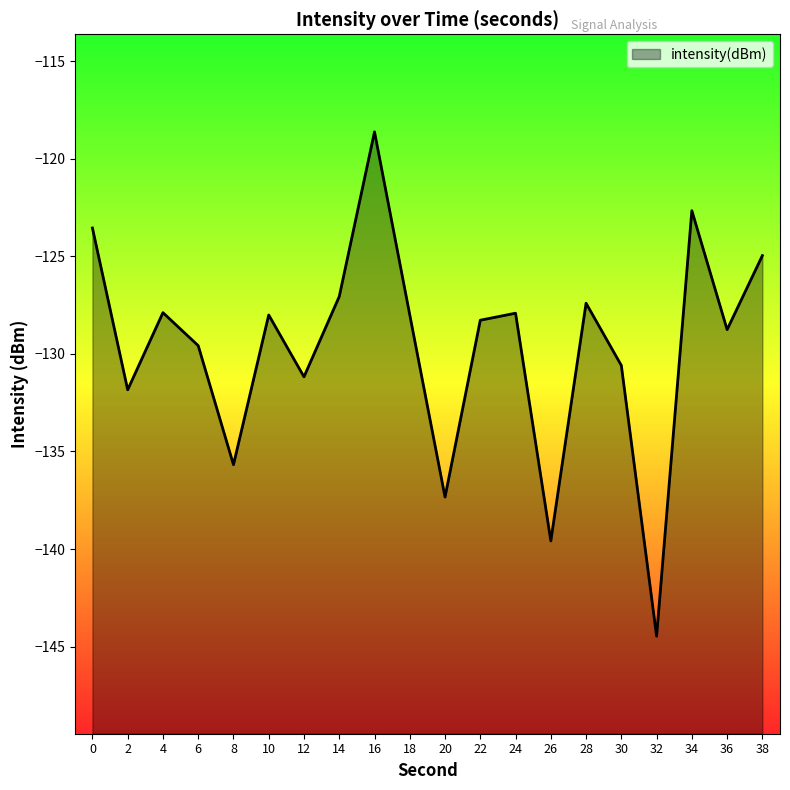

Count the number of values greater than -128.

9